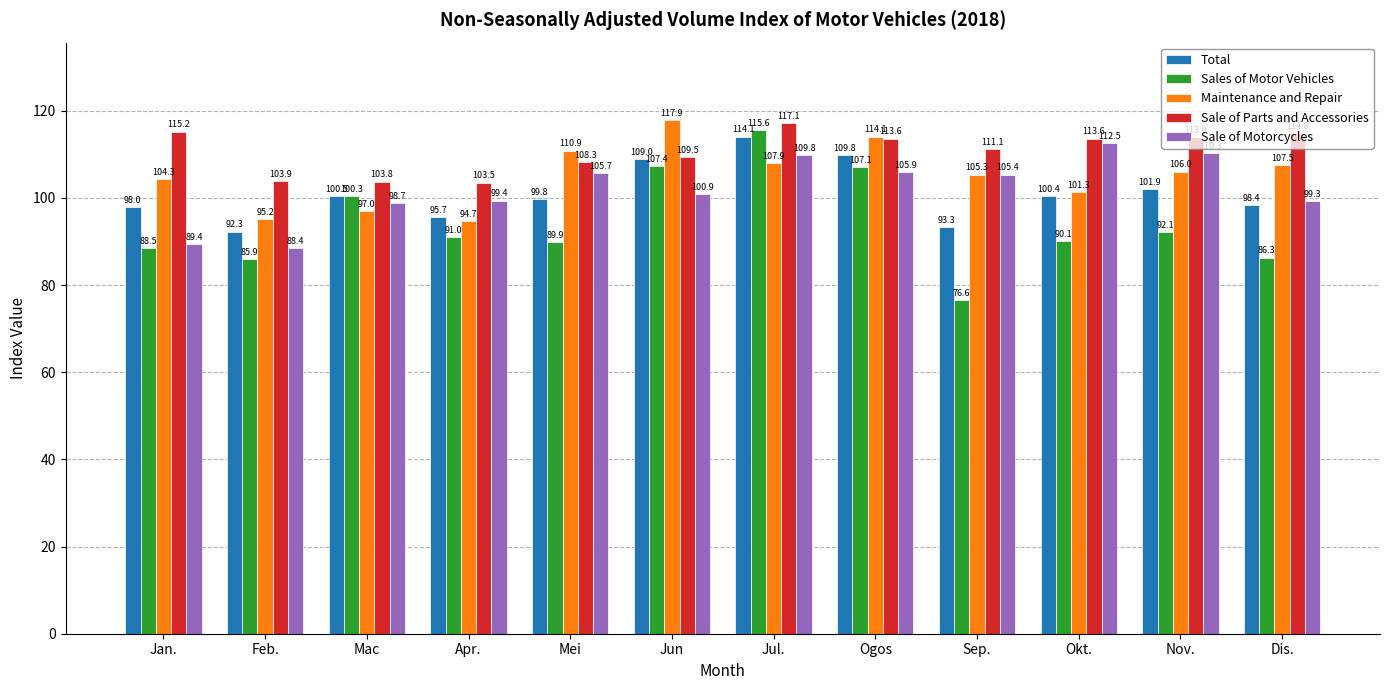

Read the Sale of Motorcycles value at Dis..

99.3